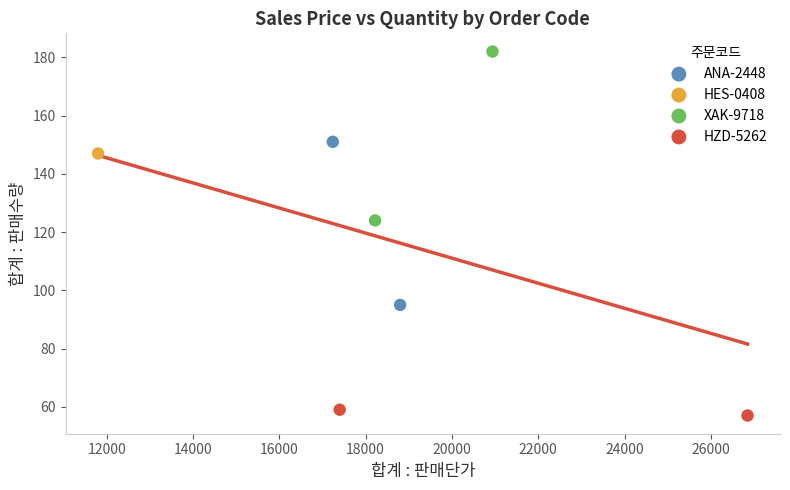

What are all the series names shown in the legend?

ANA-2448, HES-0408, XAK-9718, HZD-5262